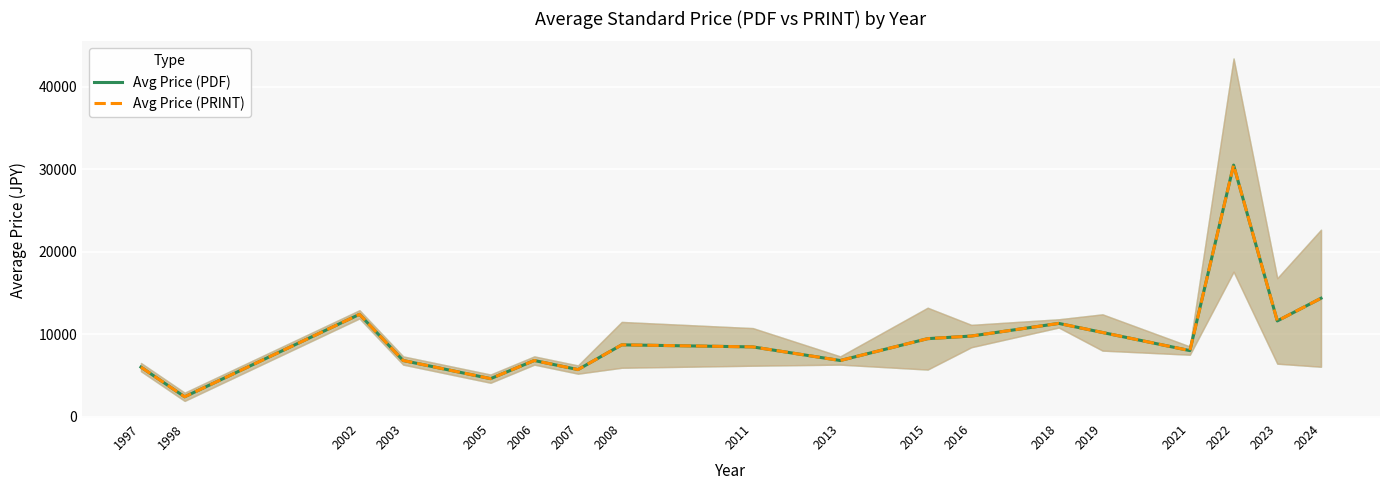

Rank the categories by Avg Price (PDF) value from lowest to highest.

1998, 2005, 2007, 1997, 2003, 2006, 2013, 2021, 2011, 2008, 2015, 2016, 2019, 2018, 2023, 2002, 2024, 2022